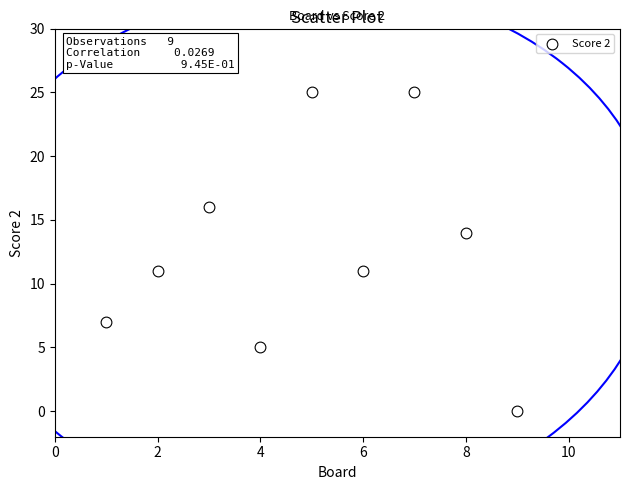

What is the average Y value?

13